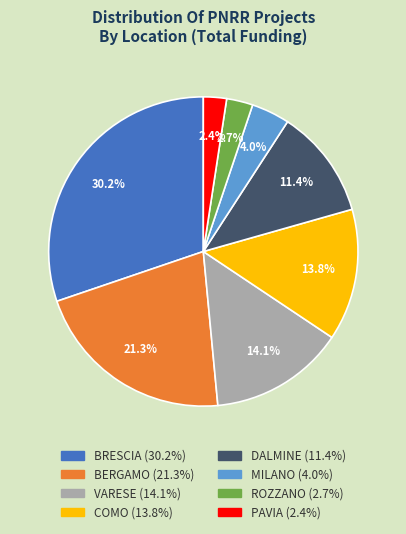

Is there a majority slice in this chart?

No